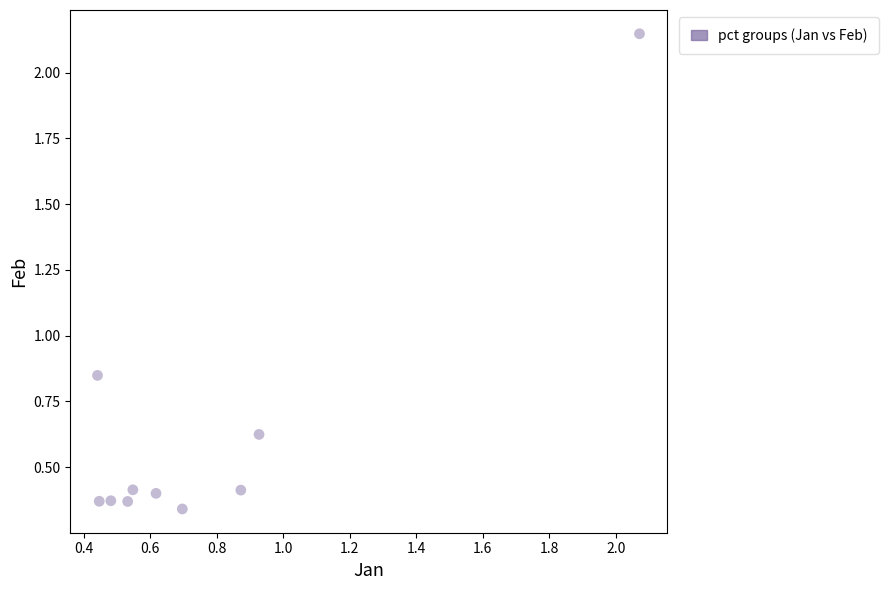

What is the range of X values (max minus min)?

1.6